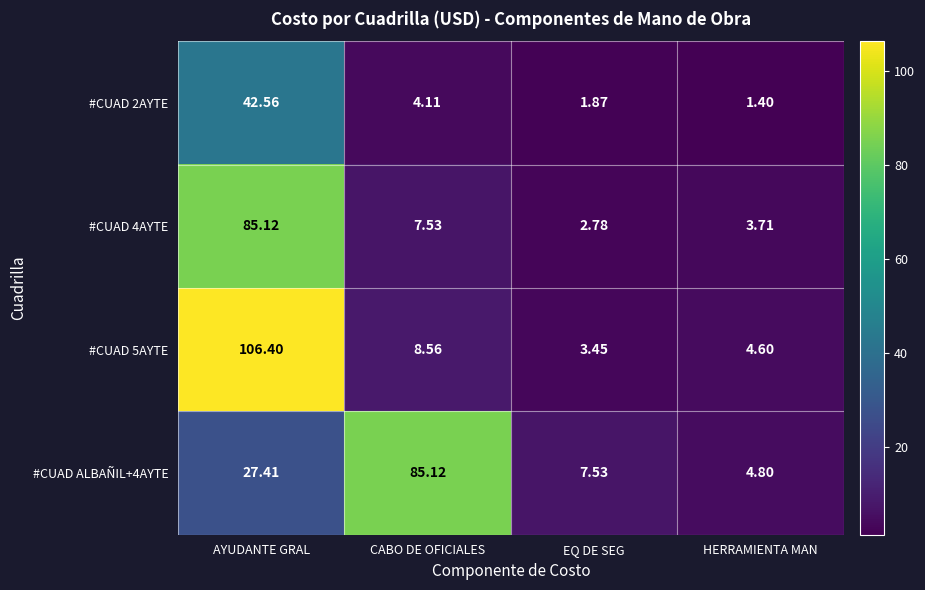

List the labels in order of #CUAD 2AYTE value, largest first.

AYUDANTE GRAL, CABO DE OFICIALES, EQ DE SEG, HERRAMIENTA MAN